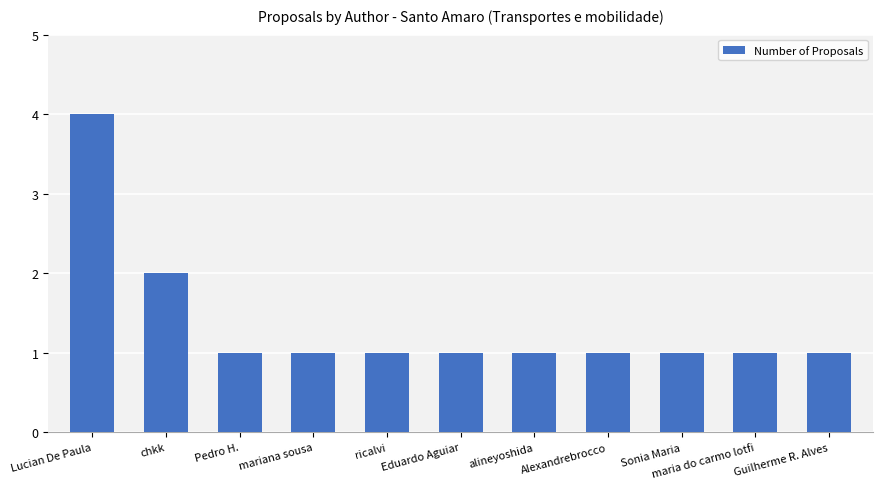

At which label is the value closest to 2?

chkk